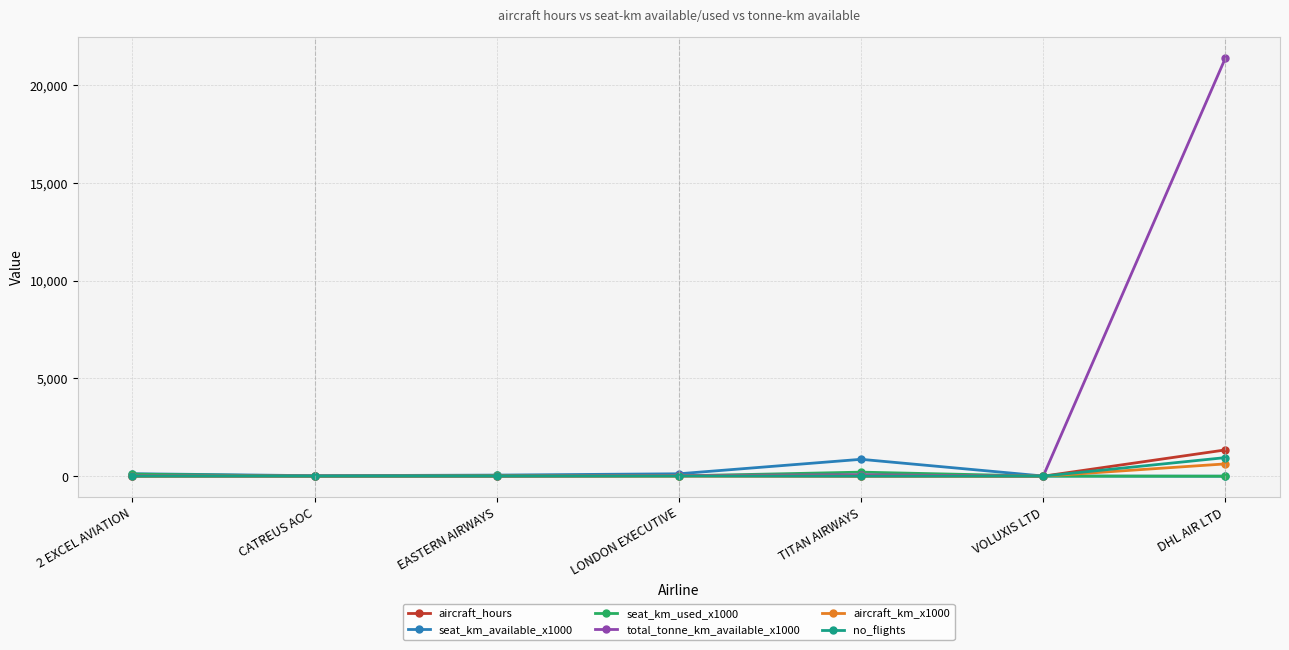

What is the highest value of the seat_km_available_x1000 series?

864.0